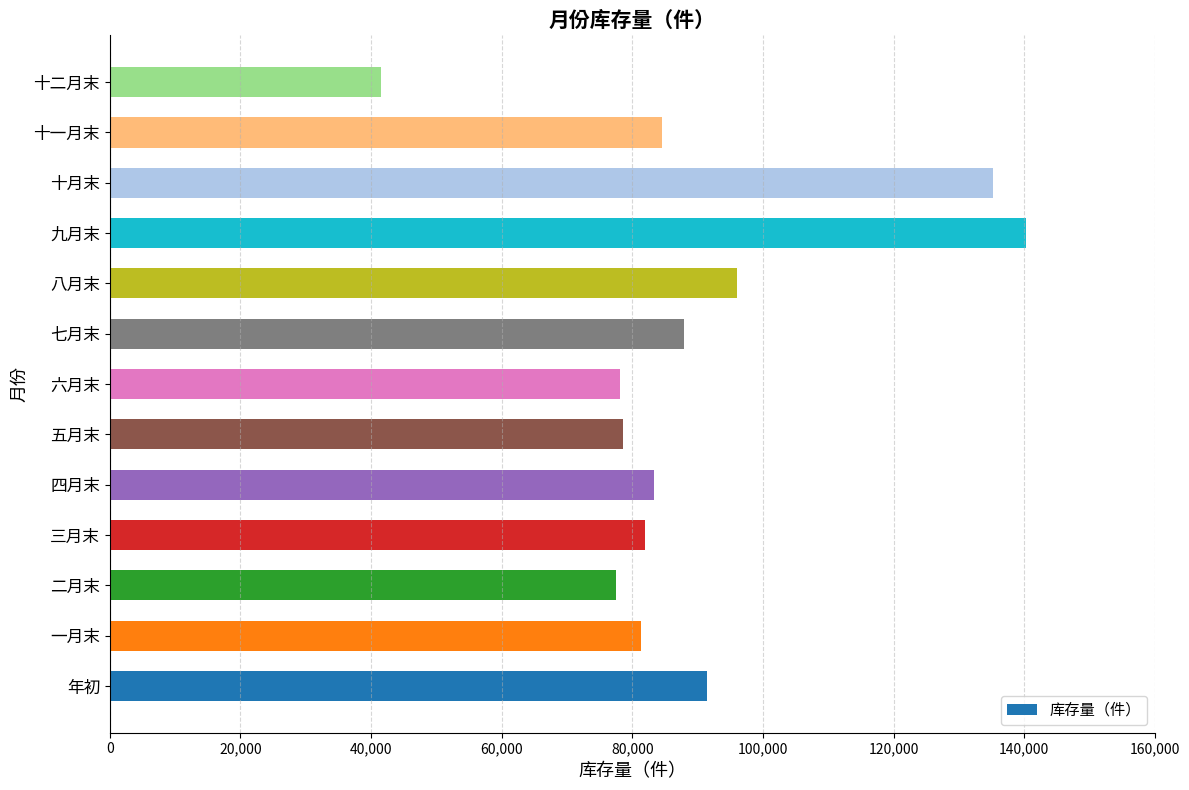

What value does the data have at 年初, to the nearest 100?

91400